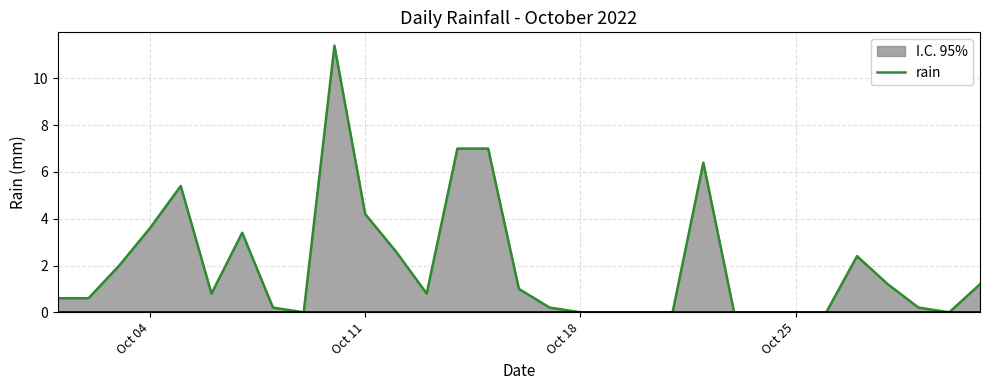

What is the greatest value displayed?

11.4